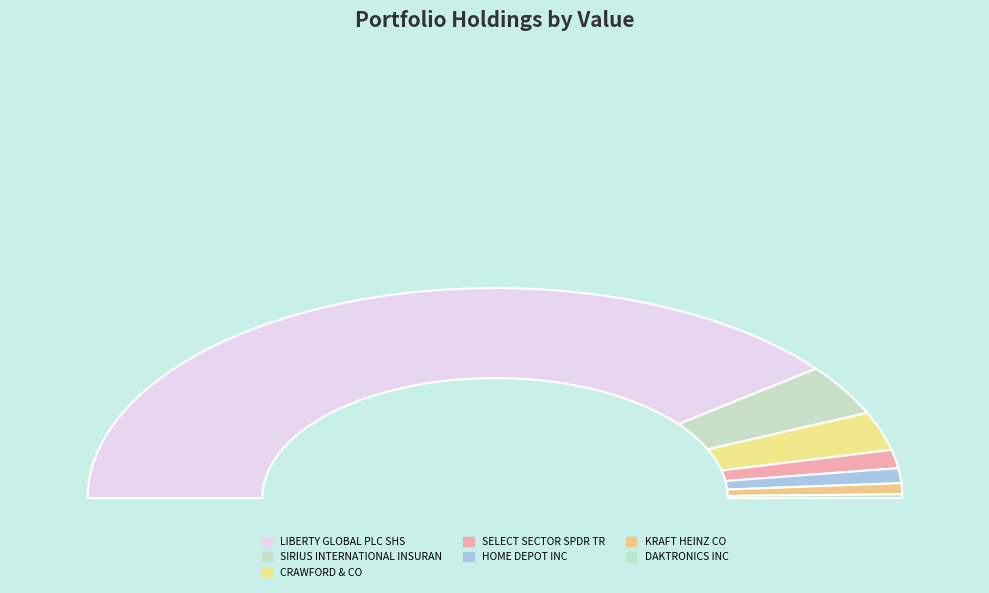

Which category accounts for the majority?

LIBERTY GLOBAL PLC SHS